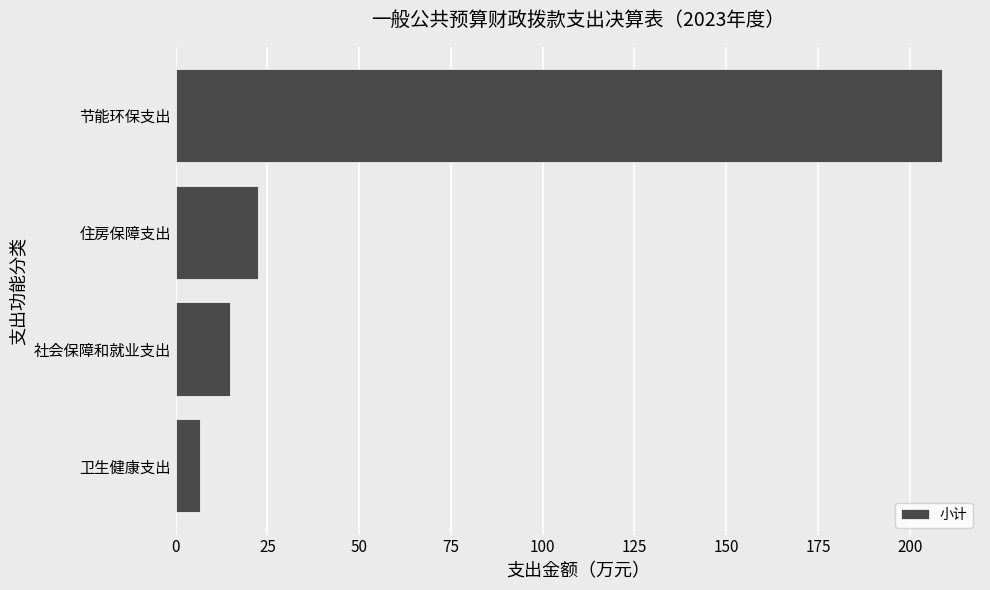

Count the number of data series in this chart.

1